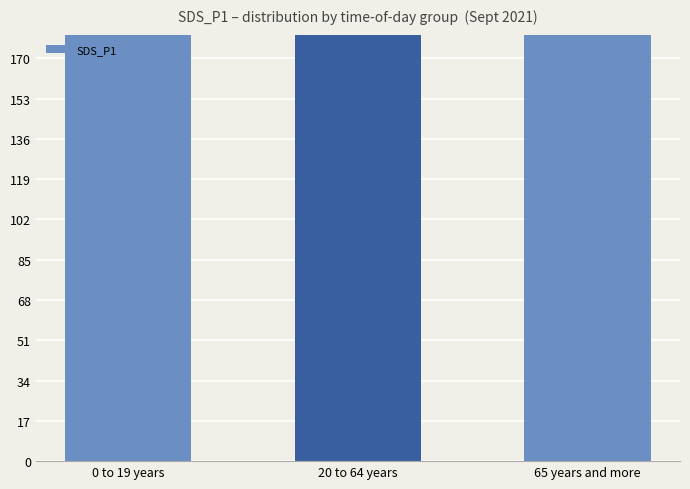

True or false: the data shows 542.5 at 20 to 64 years.

True